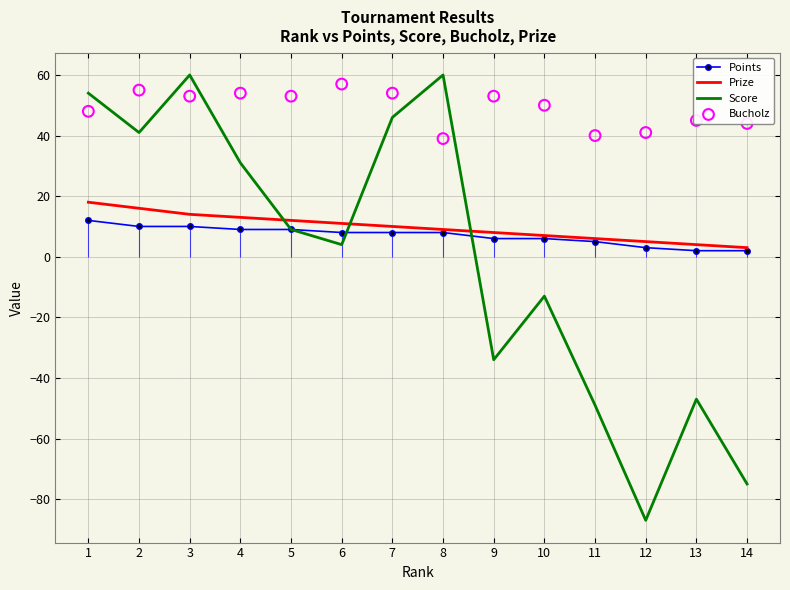

At which category is the sum across all series the highest?

3